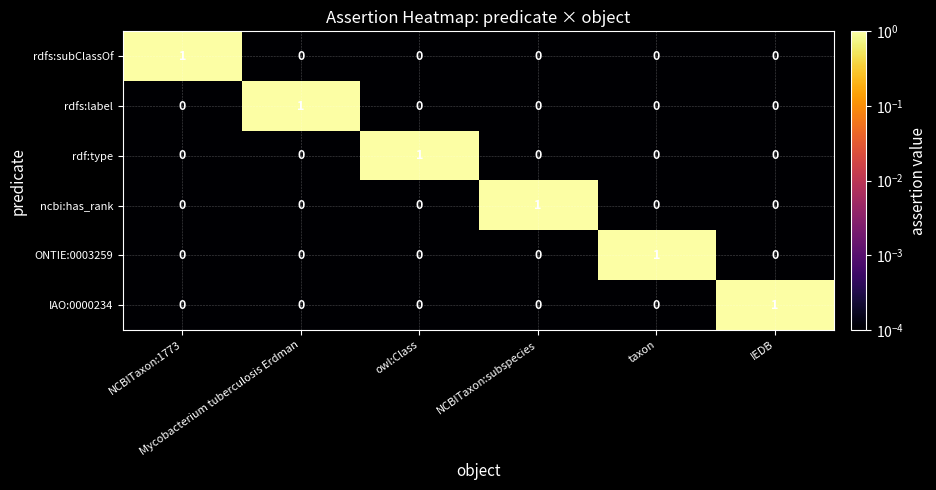

At how many categories does at least one series exceed 0?

6